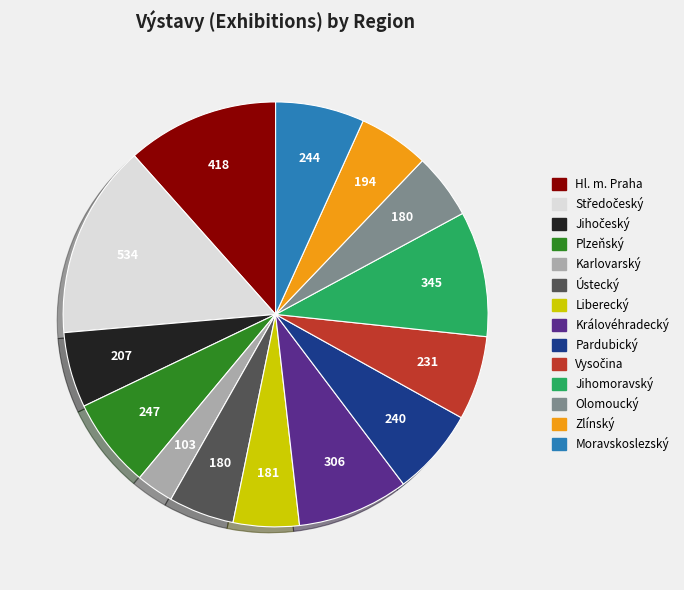

What is the ratio of the value at Zlínský to the value at Královéhradecký?

0.6